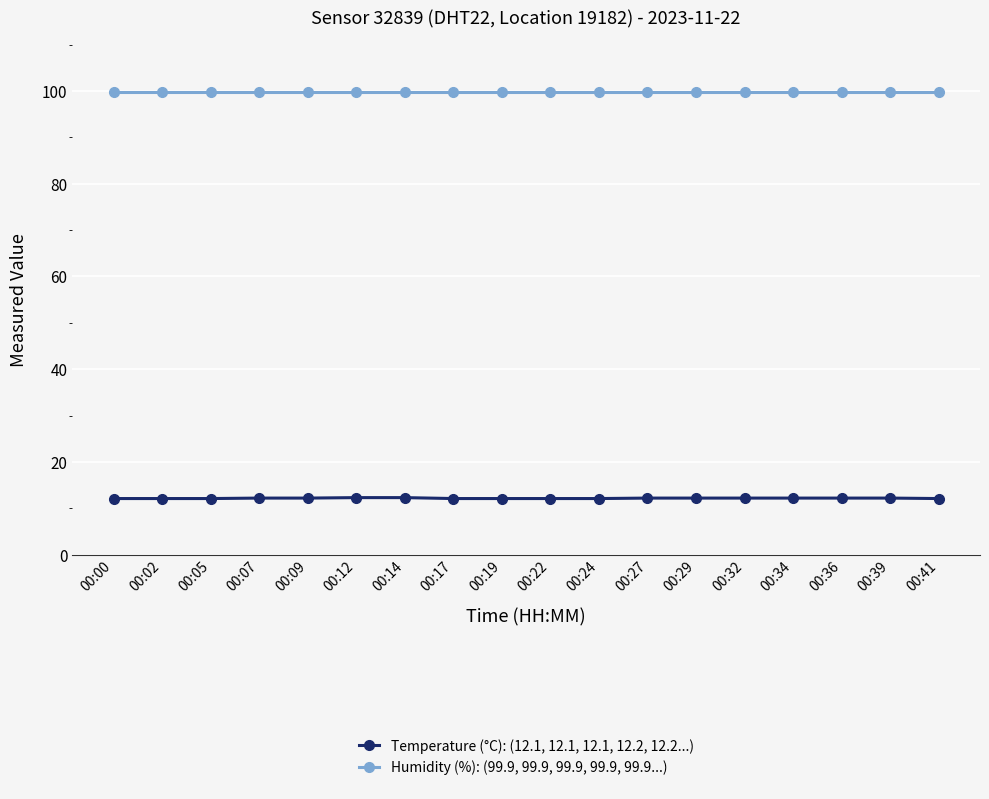

What are all the series names shown in the legend?

Temperature (°C): (12.1, 12.1, 12.1, 12.2, 12.2...), Humidity (%): (99.9, 99.9, 99.9, 99.9, 99.9...)